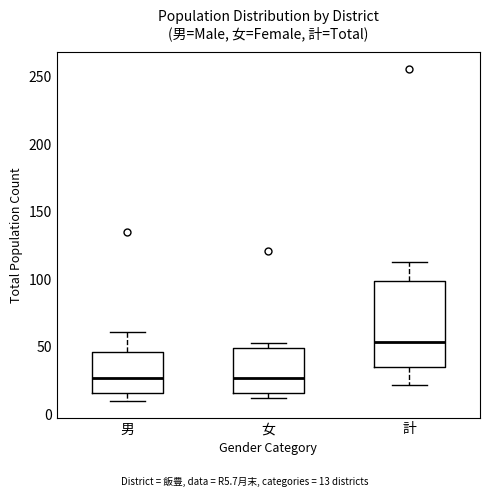

Reading left to right, transcribe this box plot: for each box, give where its median line is, the range the box spans, and where its two whiskers end, as read against the y-axis. The values are not printed on the chart, so give them approximately, as read against the axis.

男: median 25, box 15 to 45, whiskers 10 to 60
女: median 25, box 15 to 50, whiskers 10 to 55
計: median 55, box 35 to 100, whiskers 20 to 115